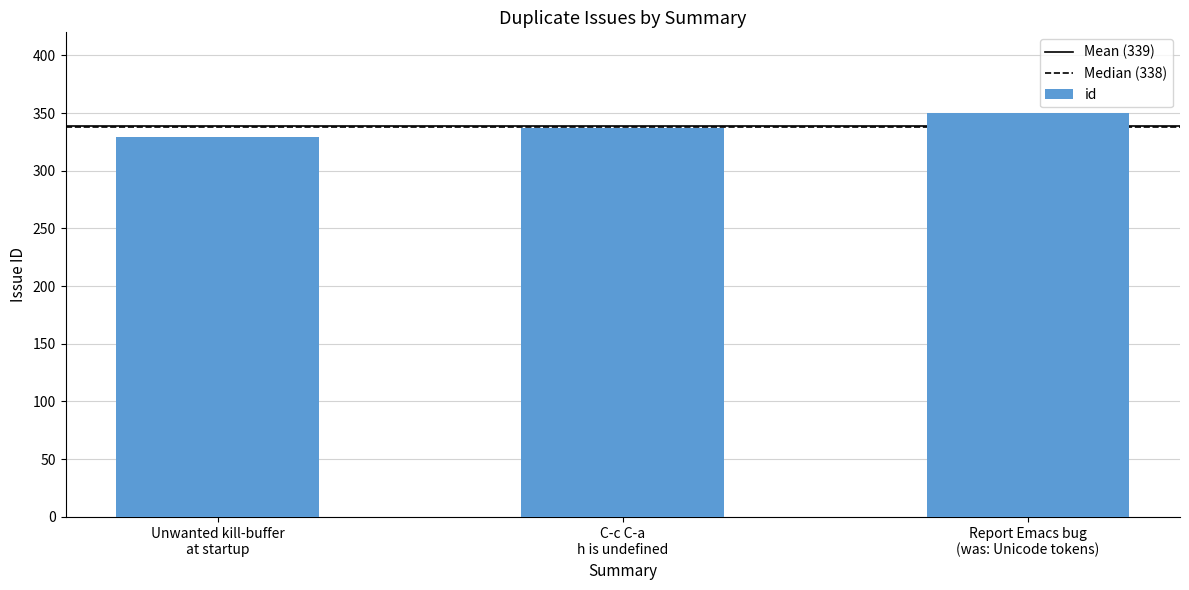

List the labels in order of value, smallest first.

Unwanted kill-buffer
at startup, C-c C-a
h is undefined, Report Emacs bug
(was: Unicode tokens)